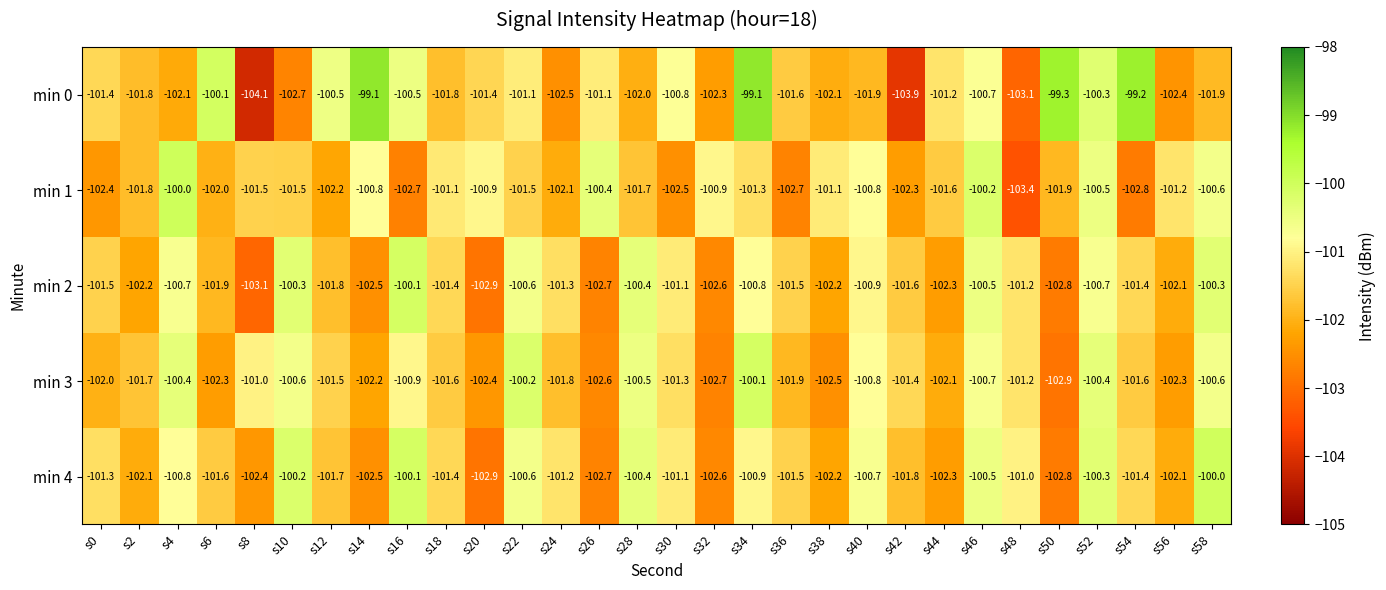

What is the total value across all series at s28?

-505.0